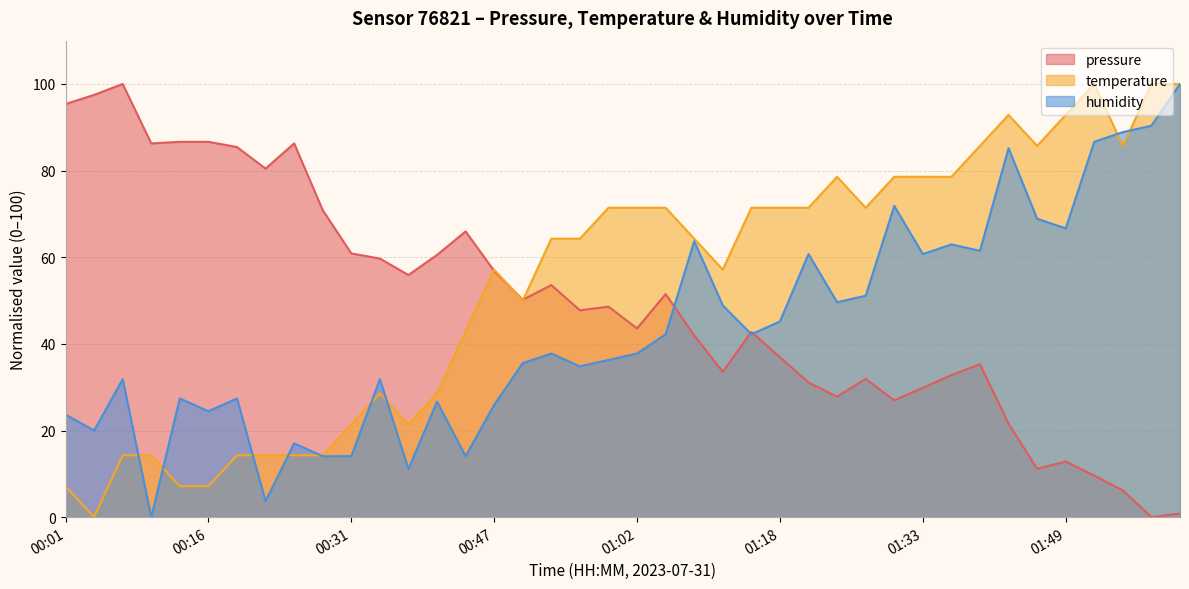

How many positive values does the pressure series have?

39